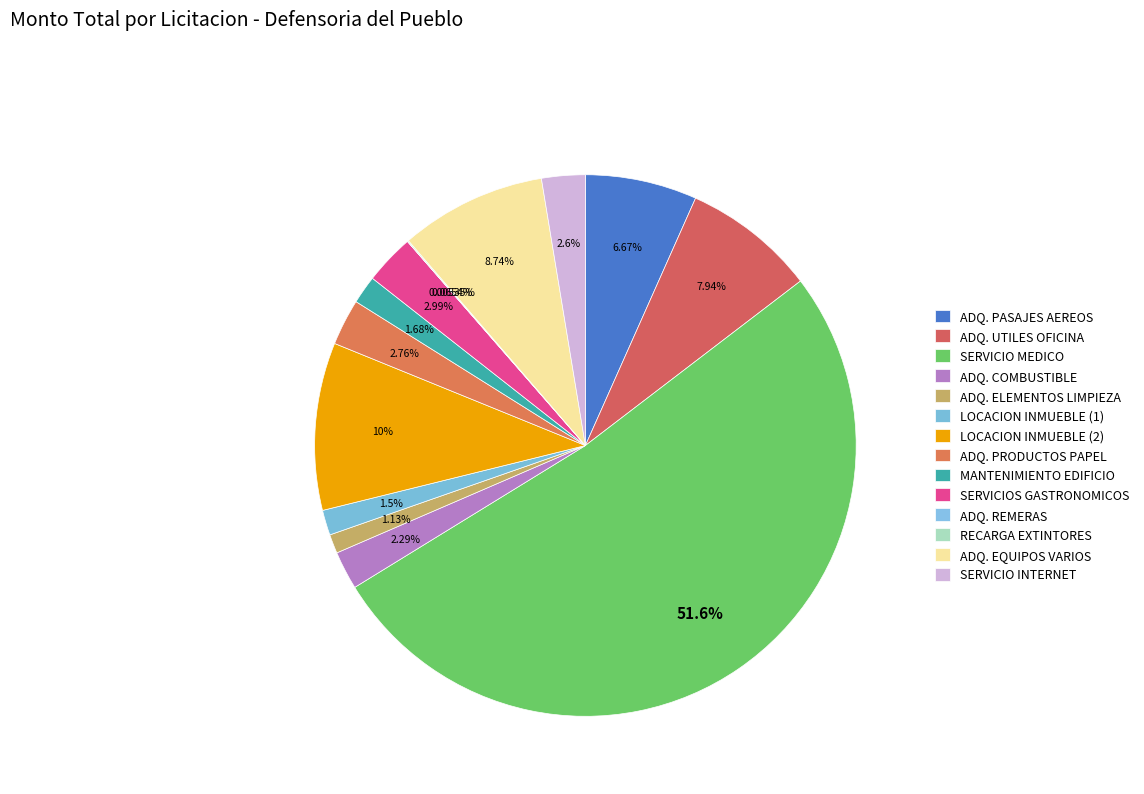

What is the change in value from ADQ. PASAJES AEREOS to SERVICIO MEDICO?

+539120000